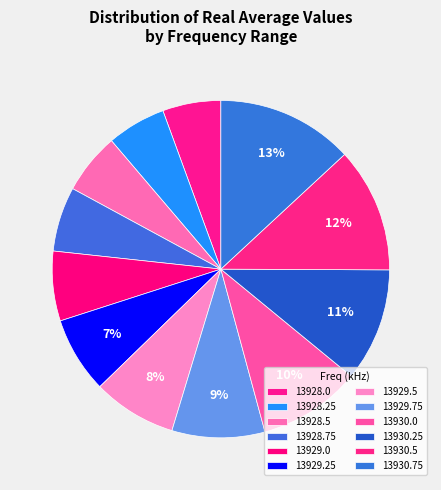

Which slice is the smallest?

13928.0